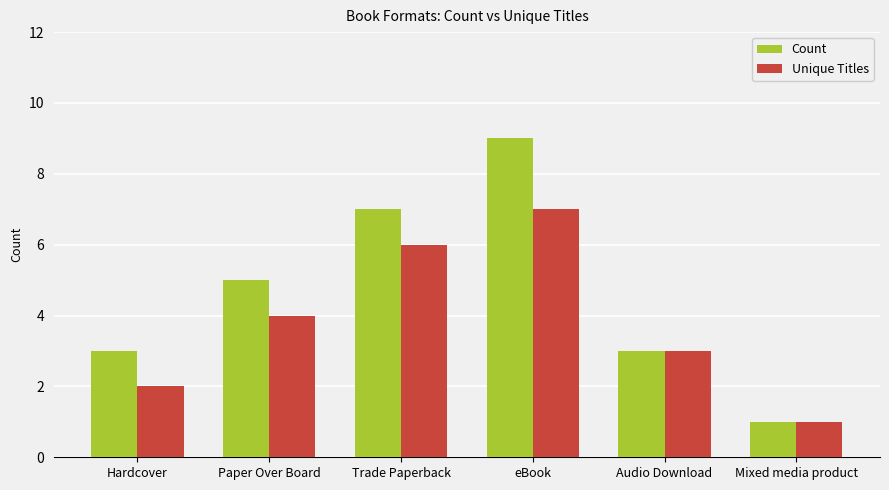

What is the total value across all series at Trade Paperback?

13